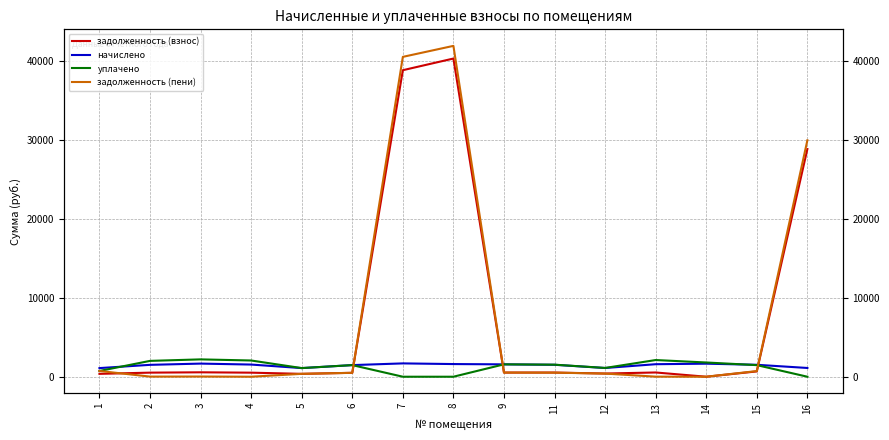

What value does the задолженность (пени) series have at 9?

525.6